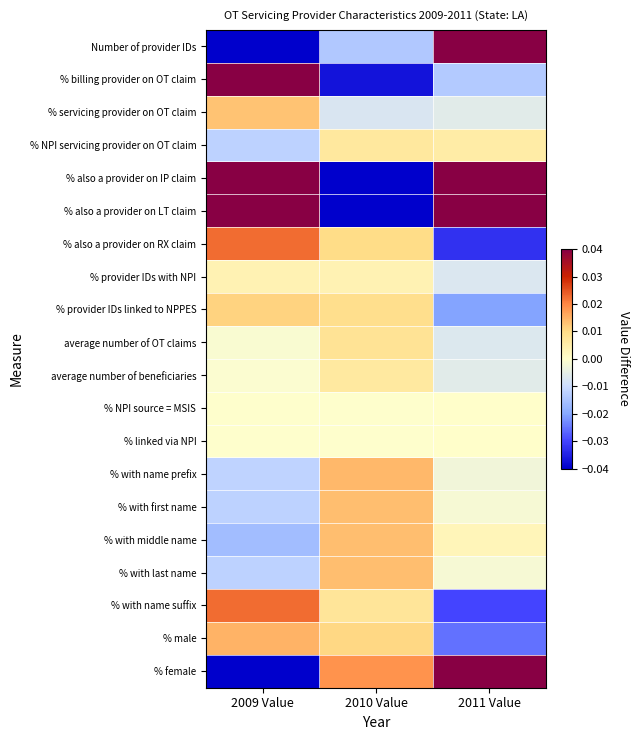

What is the difference between the highest and lowest values at 2011 Value?

0.1